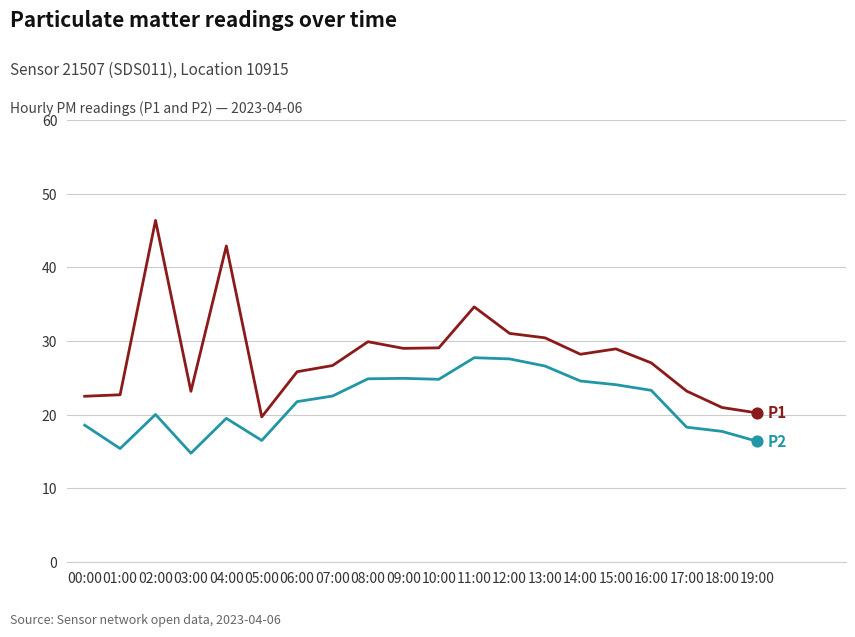

At which category is the sum across all series the highest?

02:00